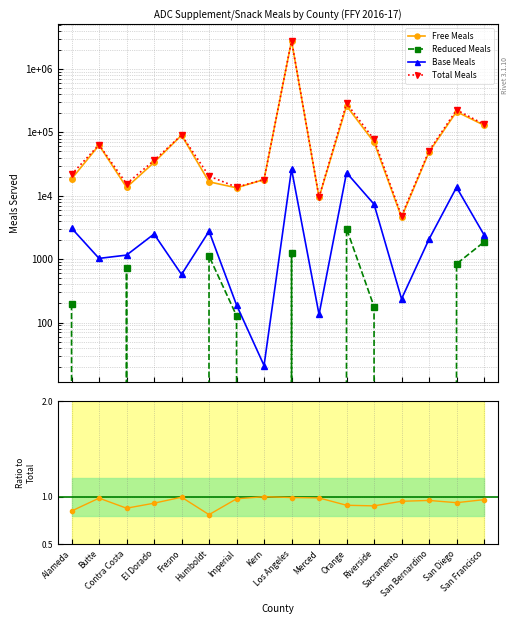

At which category does Total Meals reach its first local valley?

Contra Costa